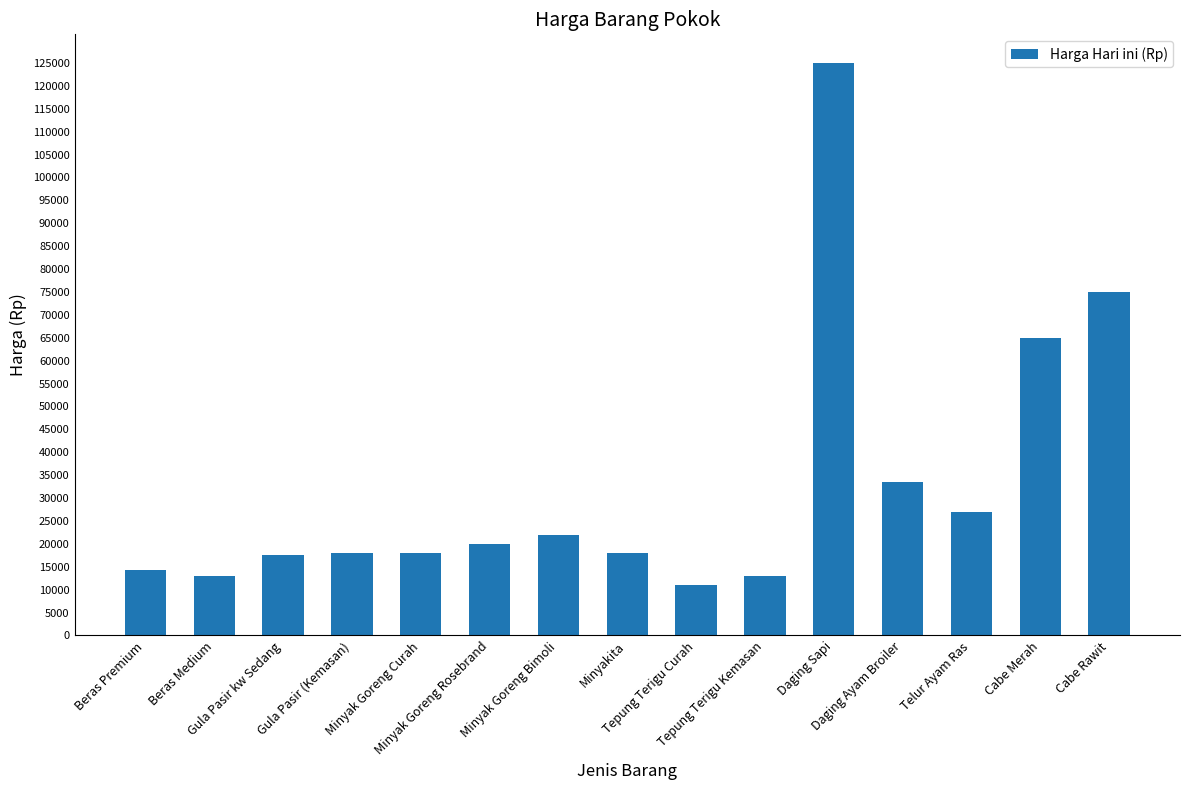

The value at Telur Ayam Ras is 27000. True or false?

True